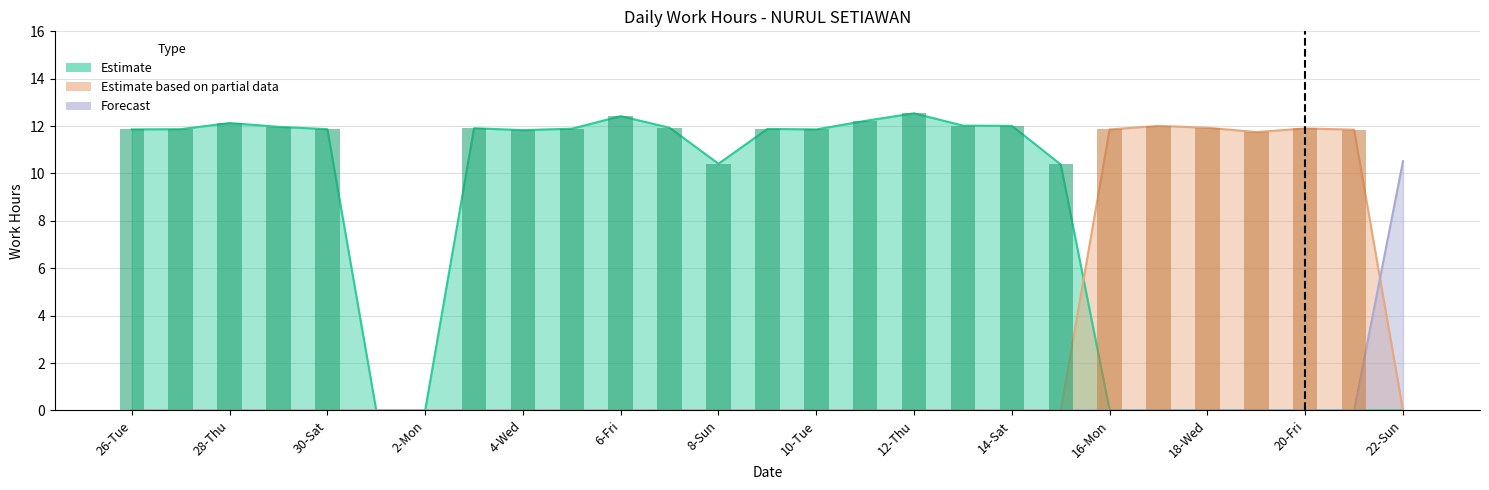

How many bars are there in total?

81